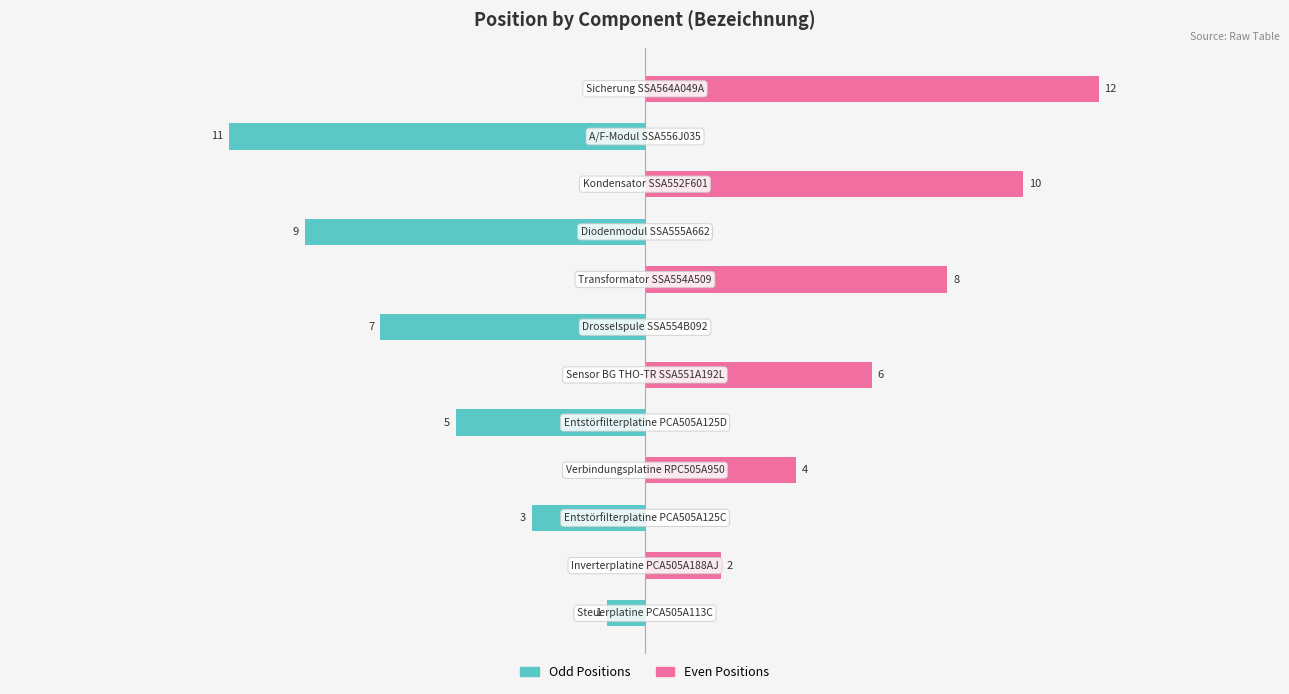

True or false: Position (even) has a value of -5 at 4.

False